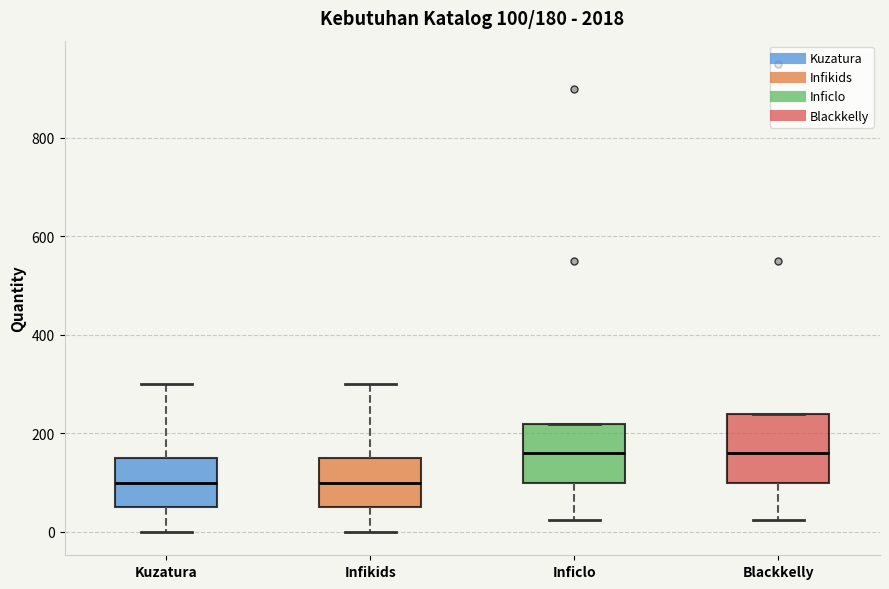

Which box is the tallest, from its lower edge to its upper edge?

Blackkelly